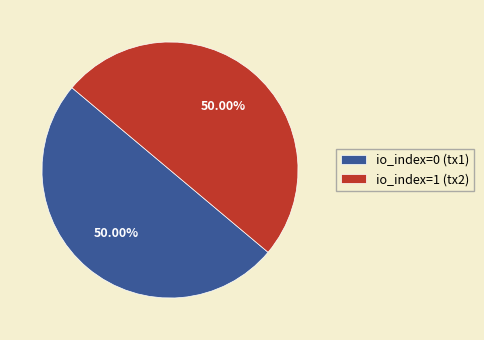

What is the ratio of the value at io_index=0 (tx1) to the value at io_index=1 (tx2)?

1.0